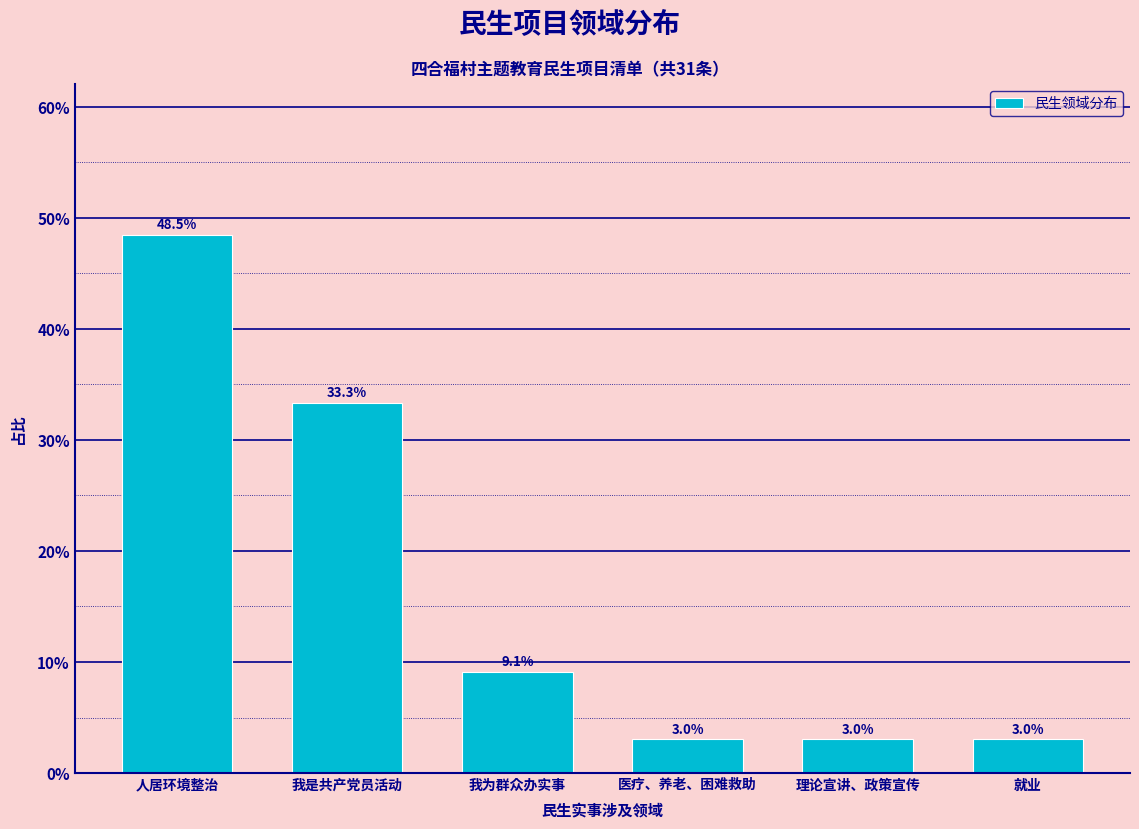

Reading left to right, what are all the values shown in this chart?

人居环境整治=48.5	我是共产党员活动=33.3	我为群众办实事=9.1	医疗、养老、困难救助=3.0	理论宣讲、政策宣传=3.0	就业=3.0